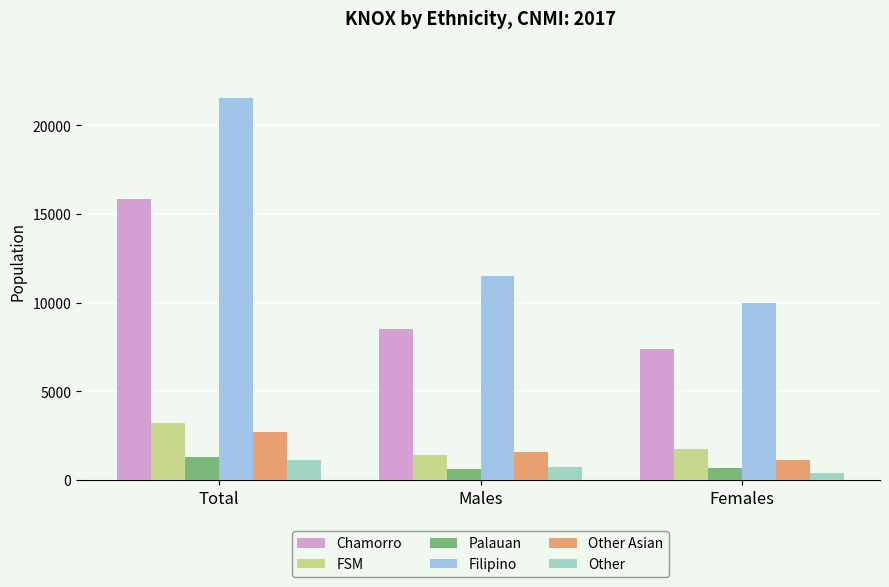

What is the sum of the Filipino values at Males and Total?

33074